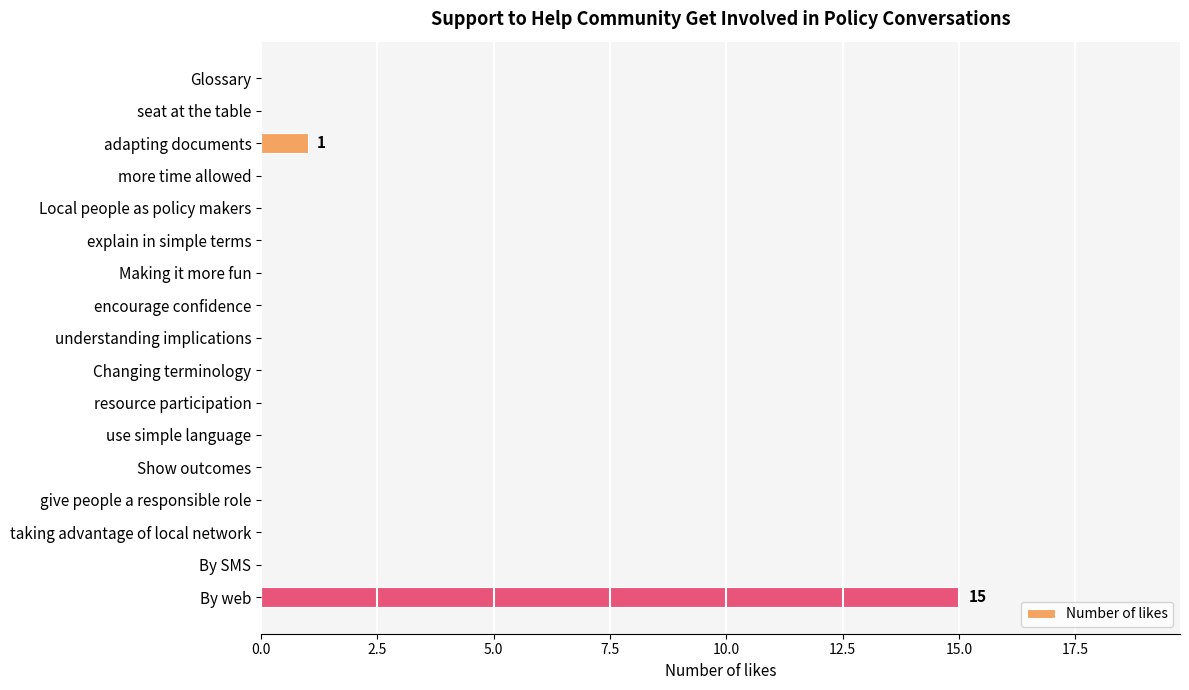

What is the approximate value at By web?

15